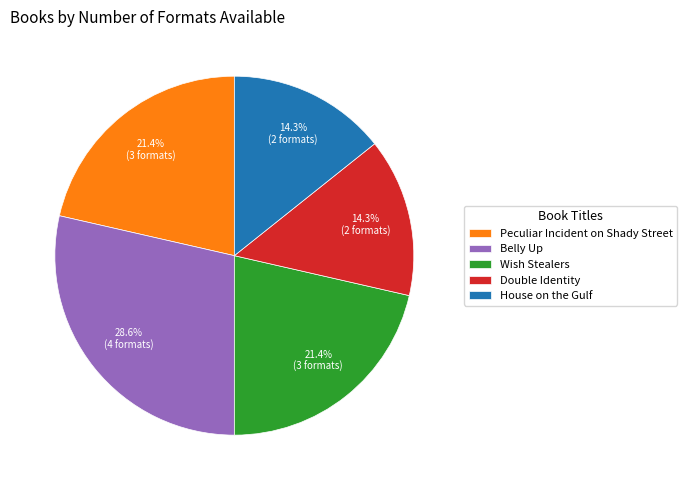

To the nearest percent, what portion does House on the Gulf represent?

14%